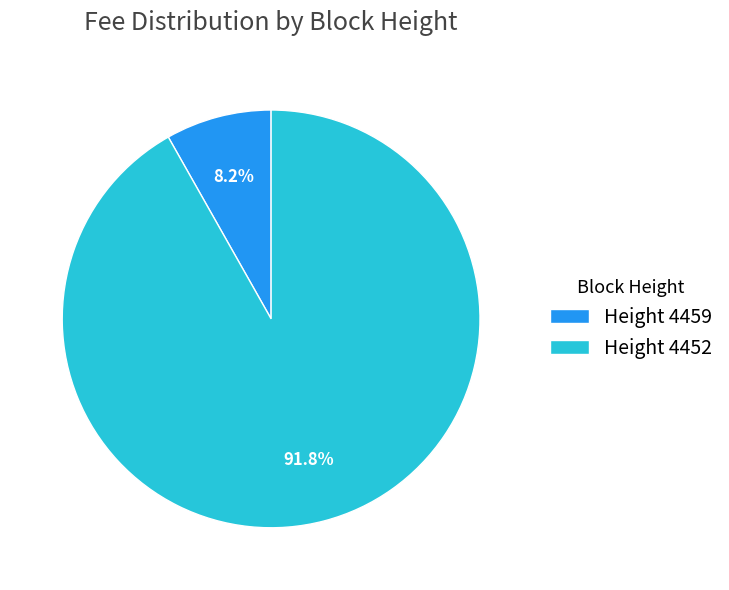

Which slice is the largest?

Height 4452